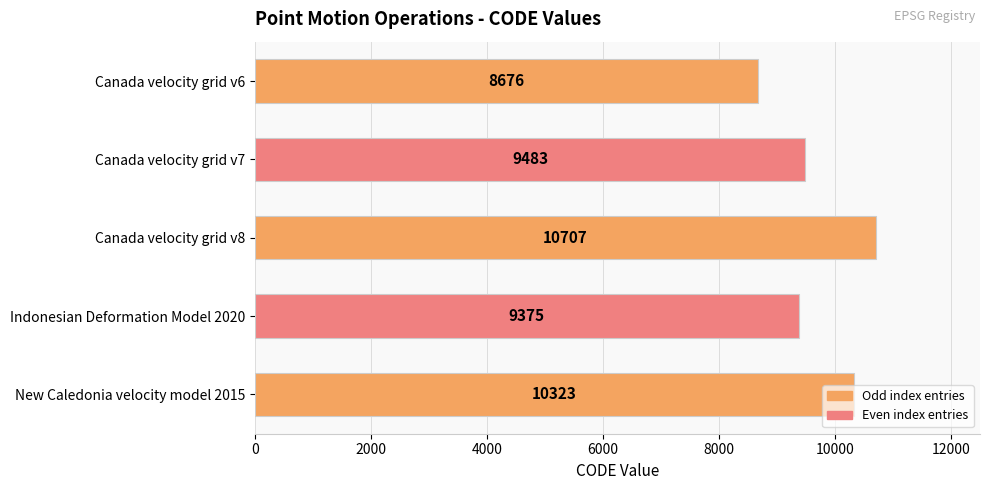

Which has a higher value, New Caledonia velocity model 2015 or Canada velocity grid v6?

New Caledonia velocity model 2015